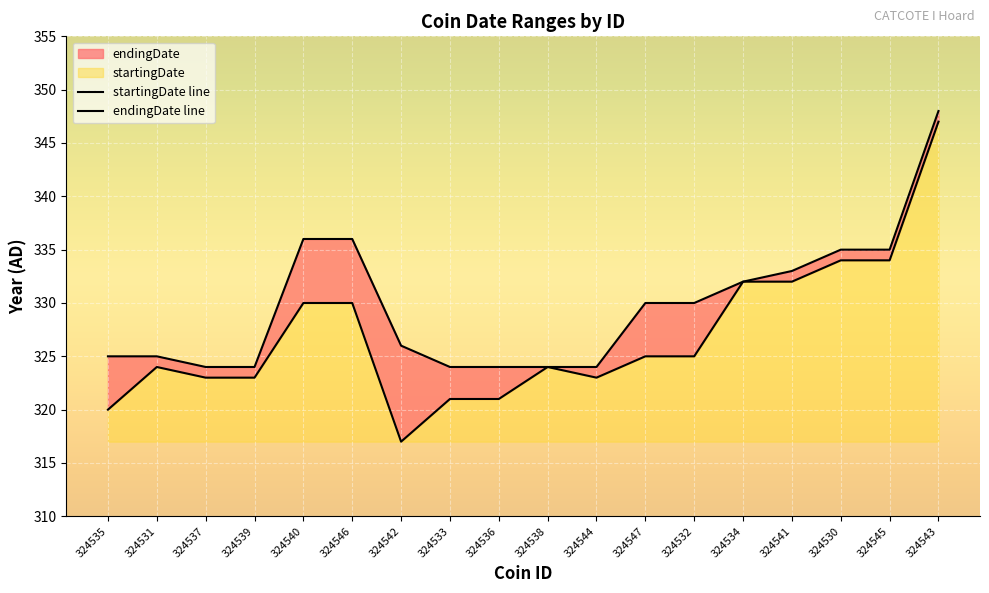

What is the difference between the second highest and minimum values in the startingDate line series?

17